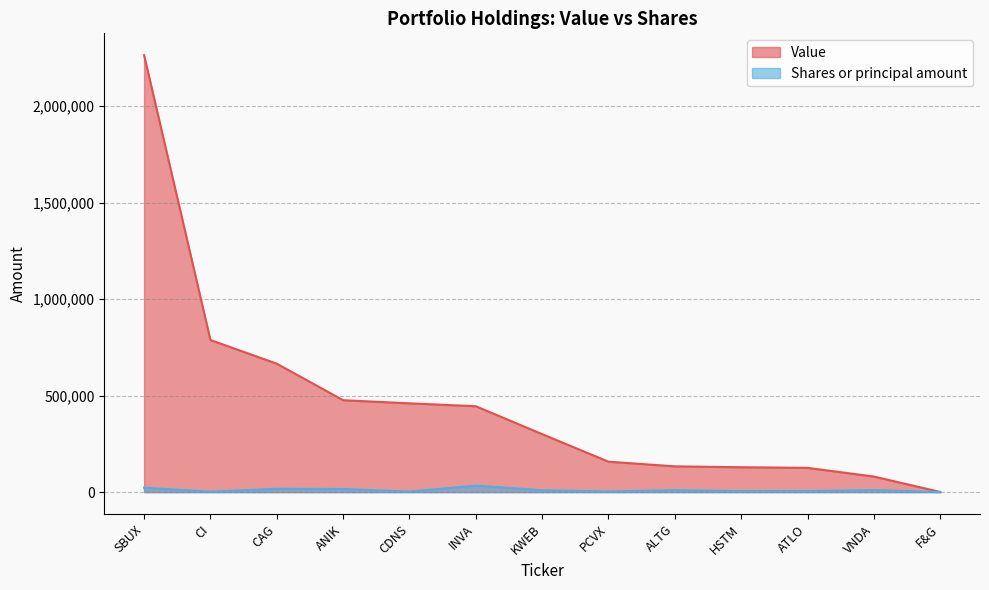

True or false: Shares or principal amount has more than 1 points higher than both neighbors.

True